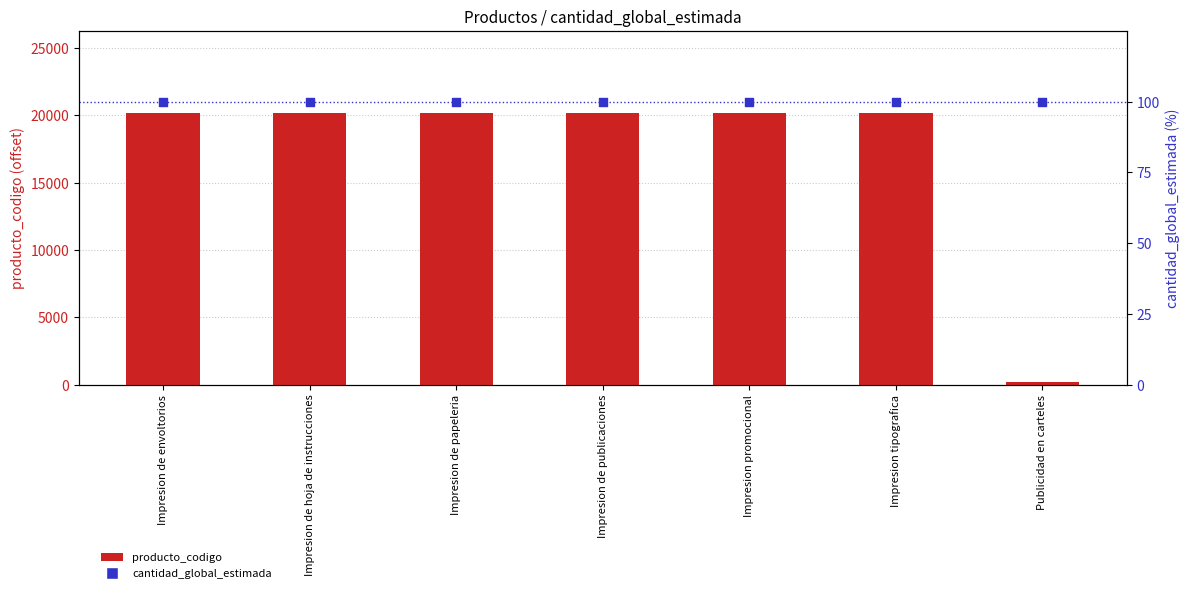

Which series contains the lowest Y value?

cantidad_global_estimada